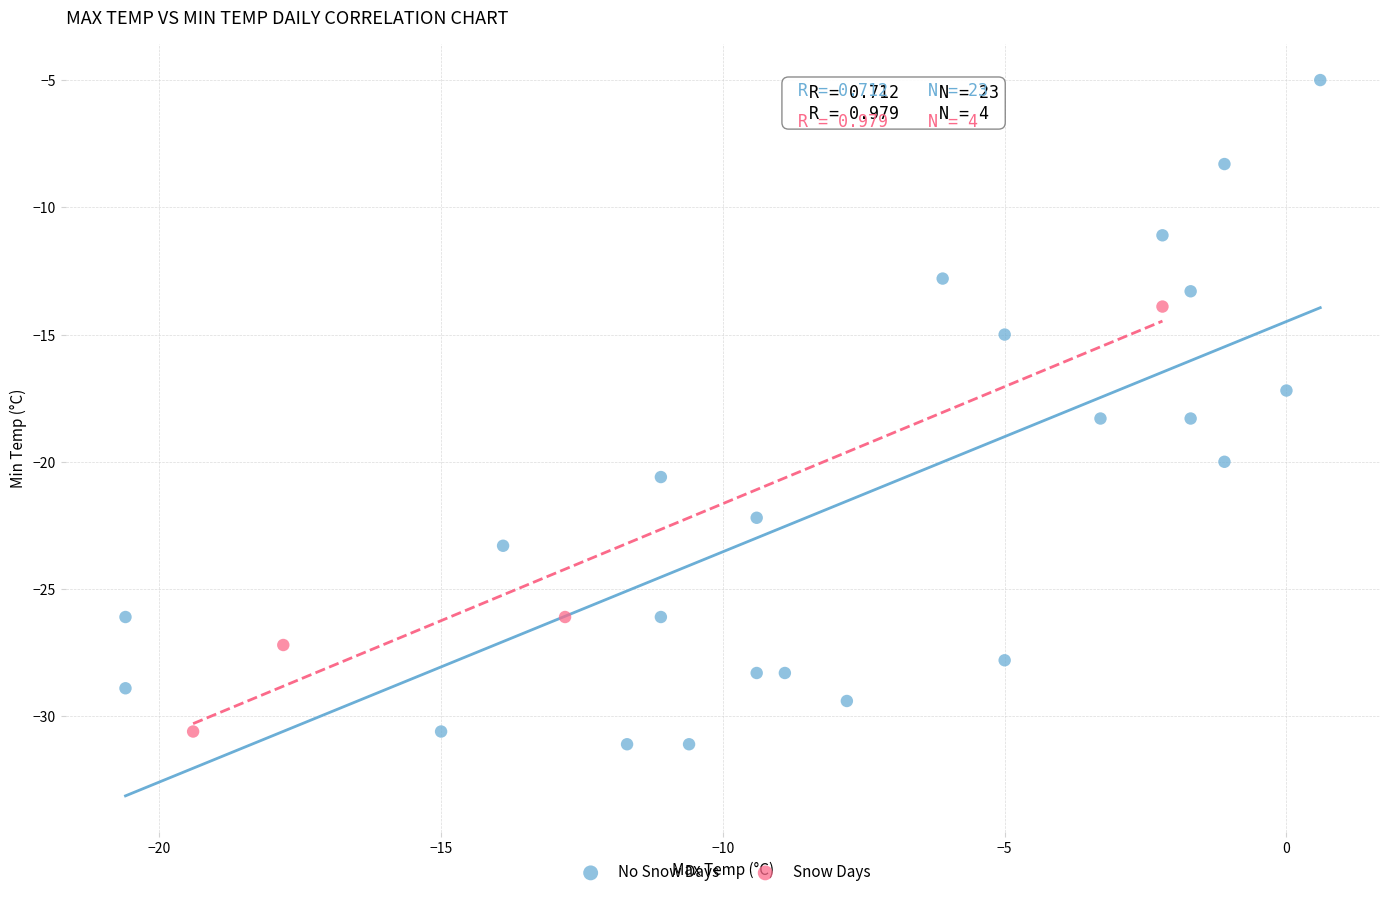

Which series contains the highest Y value?

No Snow Days